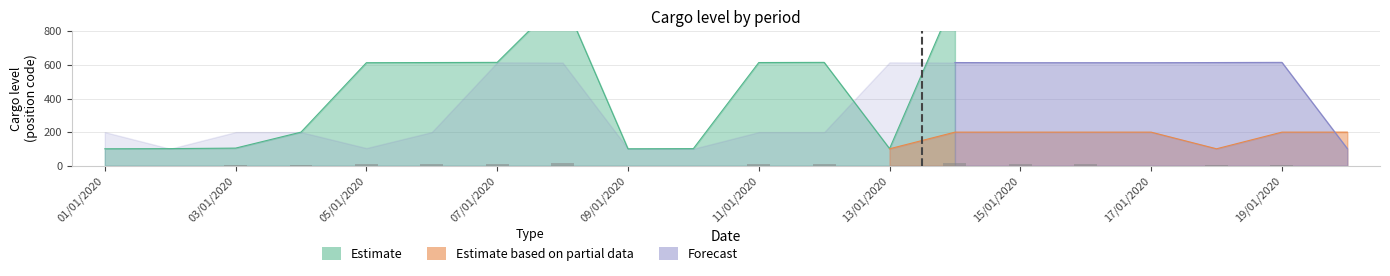

What is the sum of the Estimate values at 16/01/2020 and 14/01/2020?

1615